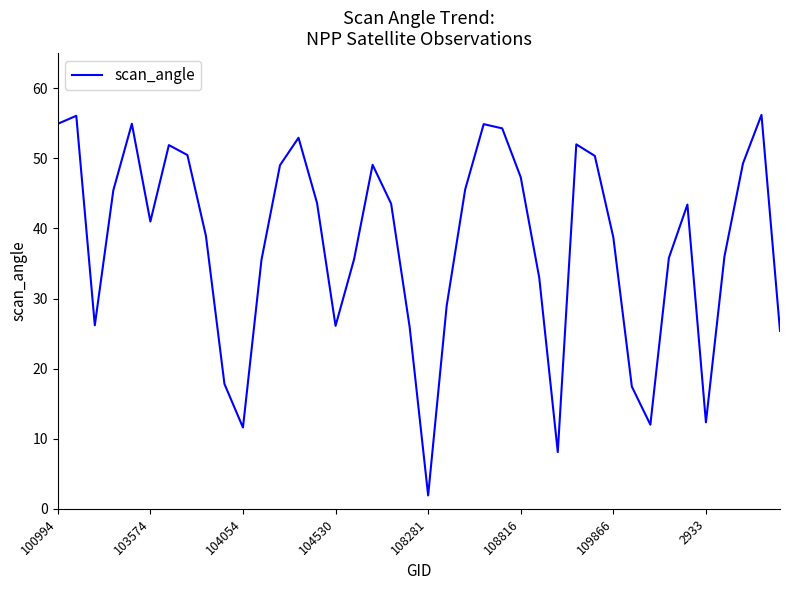

What is the sum of all values?

1513.3